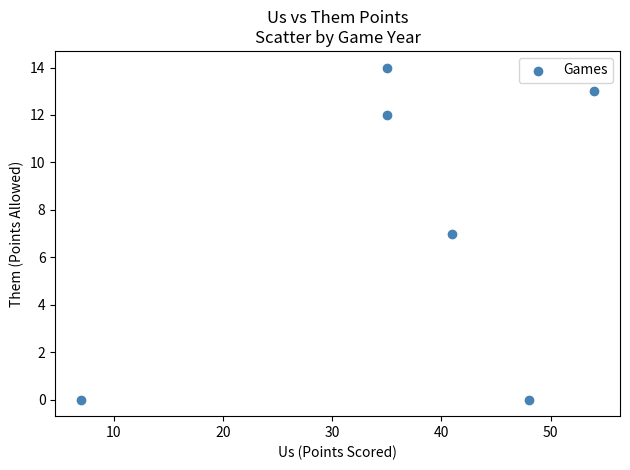

What is the average X value?

37